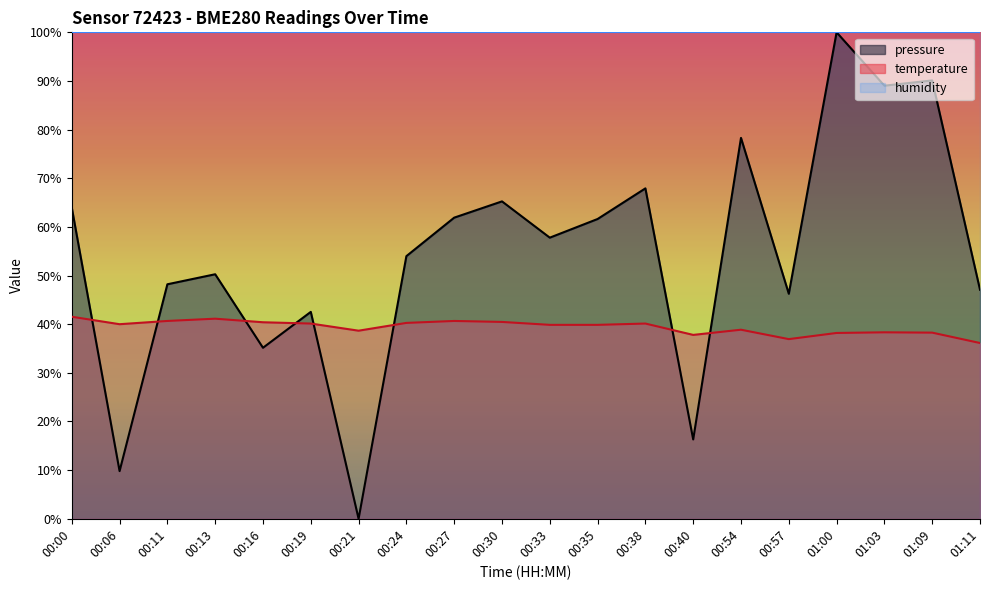

How many intersections are there between pressure_norm and temperature?

8